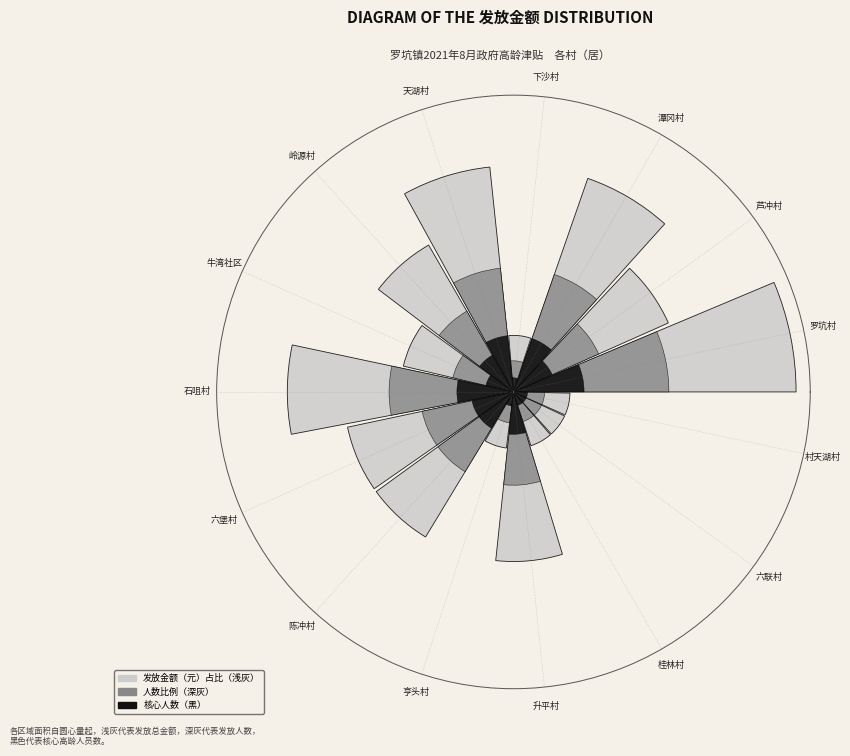

What percentage is the 六堡村 slice, to the nearest percent?

8%